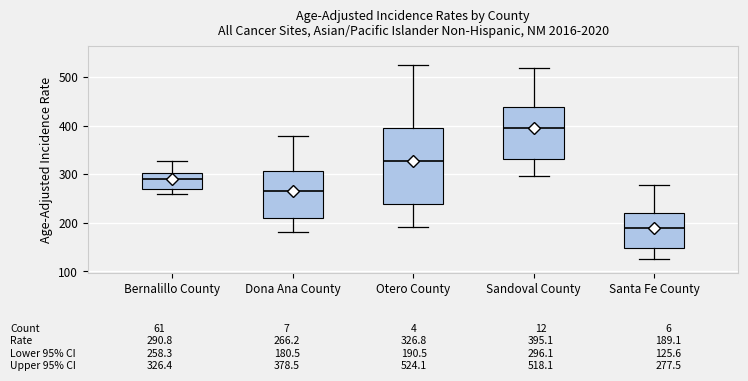

Which box's median line is the highest?

Sandoval County